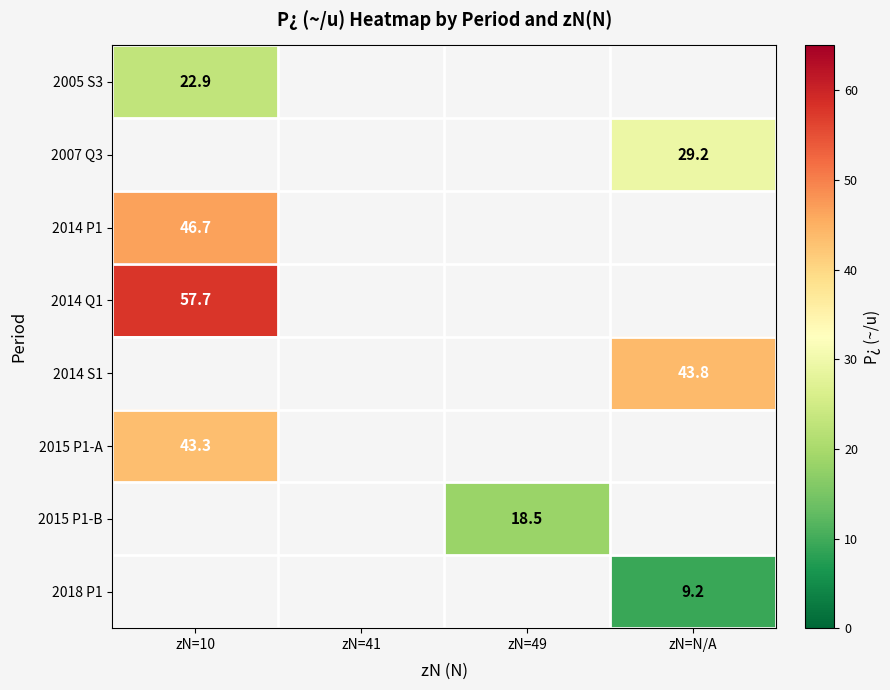

The value of 2007 Q3 at zN=N/A is 39.8. True or false?

False